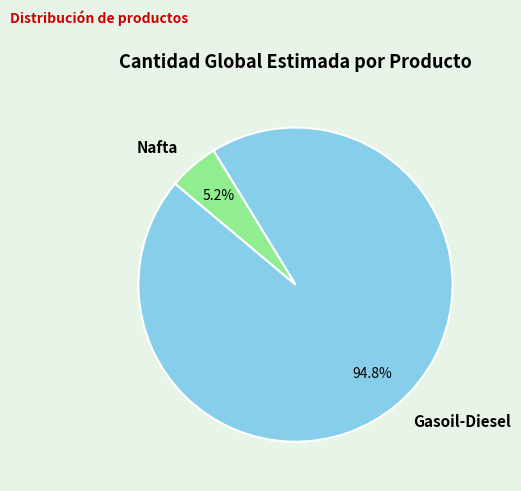

How many segments does this pie chart have?

2